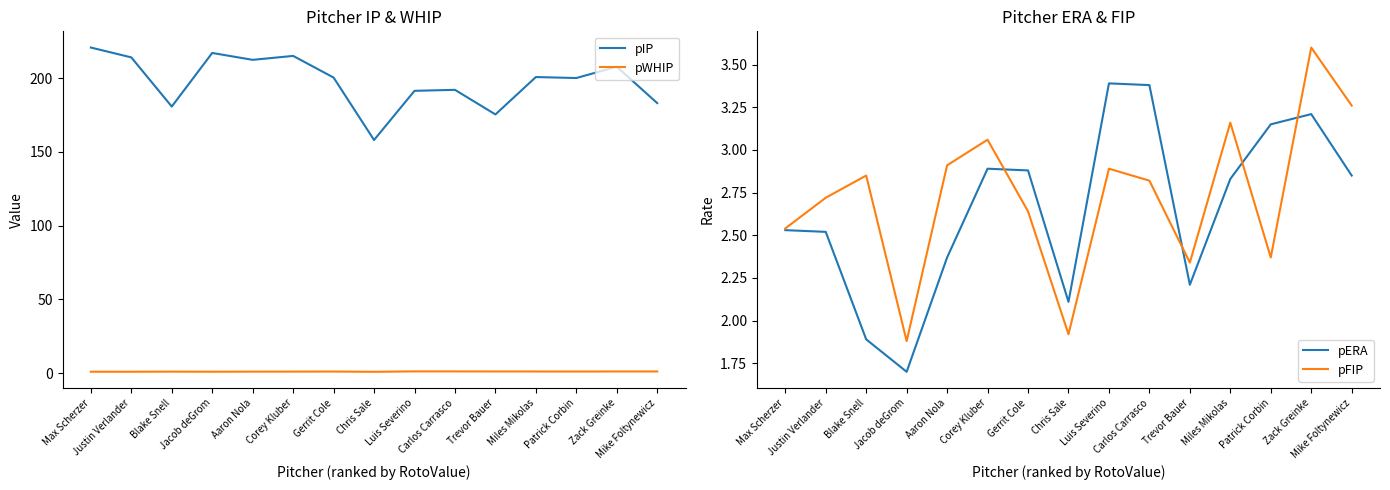

True or false: pERA and pWHIP cross at least once.

False